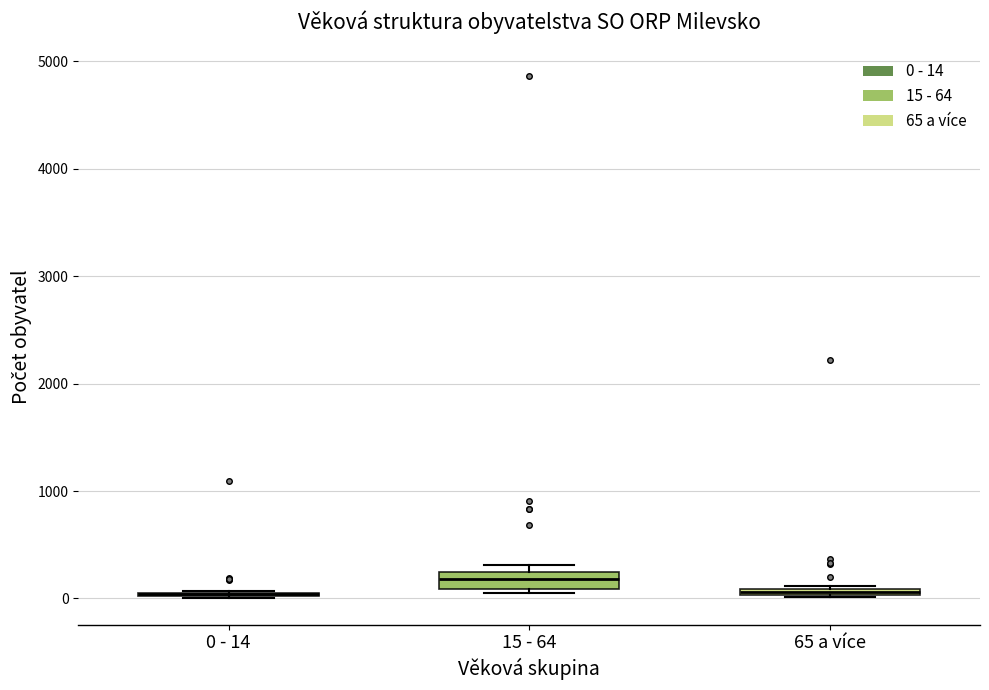

Which box is the tallest, from its lower edge to its upper edge?

15 - 64